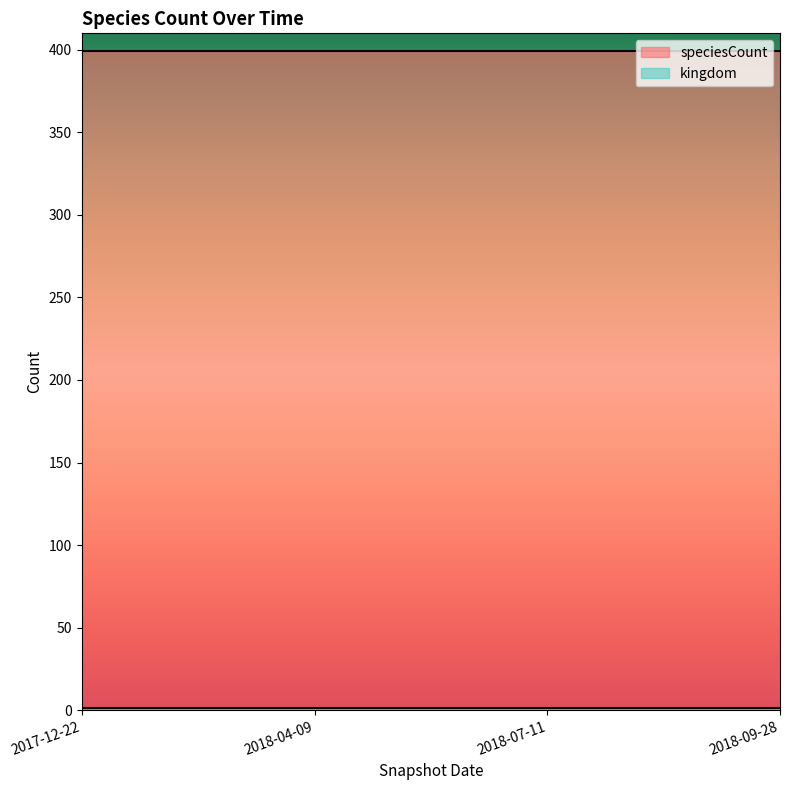

Which series changed the most between 2018-04-09 and 2018-07-11?

kingdom